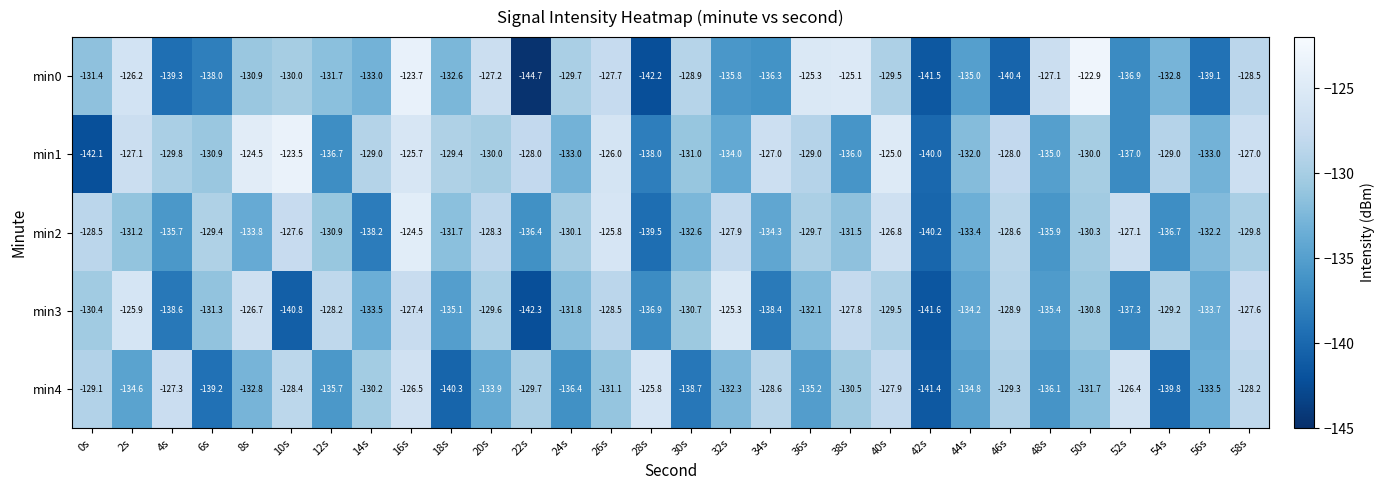

Which category has the highest value across all series?

50s